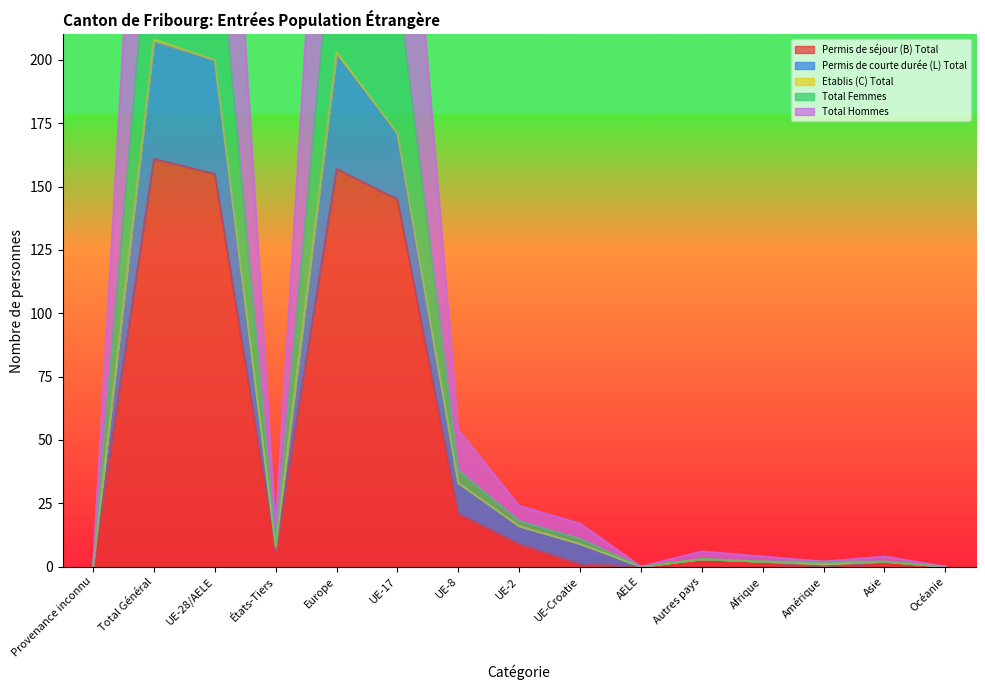

Is it true that Total Hommes equals 10 at Autres pays?

False